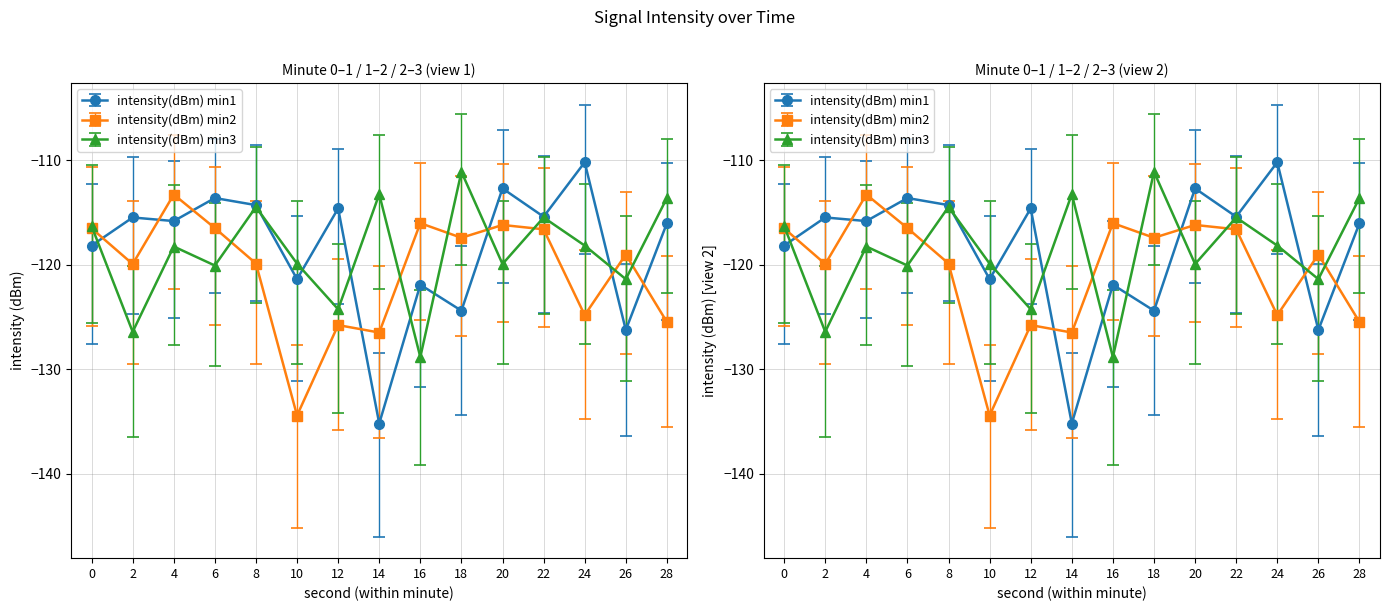

Rank the series by their maximum value, from lowest to highest.

intensity(dBm) min2, intensity(dBm) min3, intensity(dBm) min1